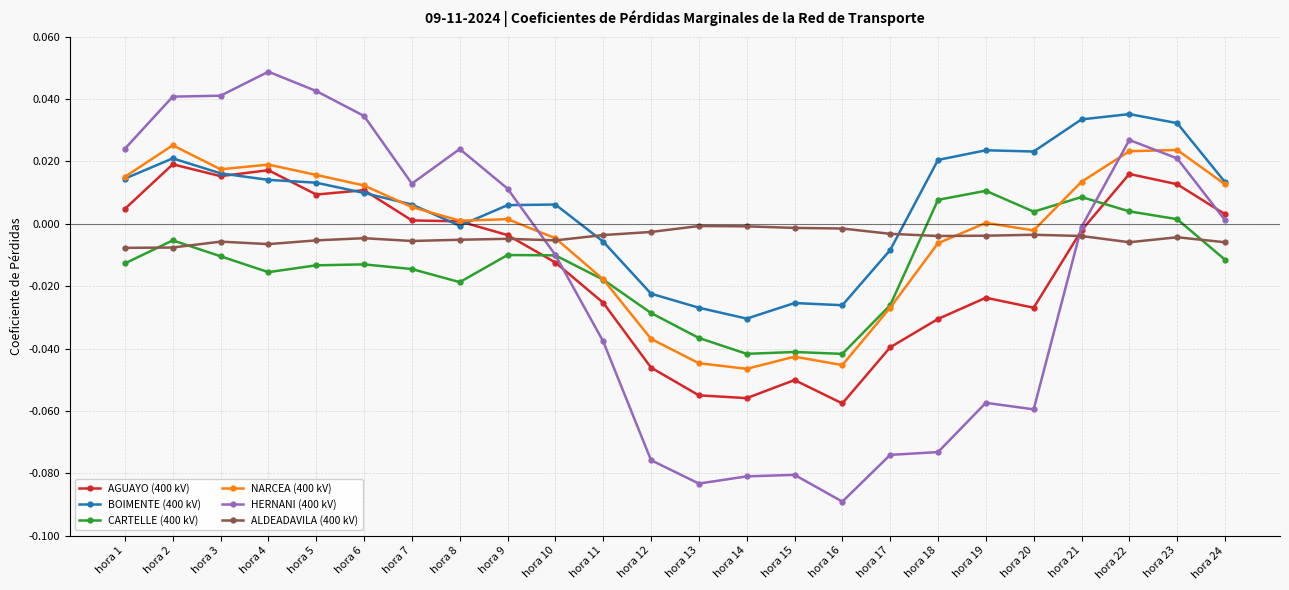

True or false: NARCEA (400 kV) and HERNANI (400 kV) intersect in this chart.

True